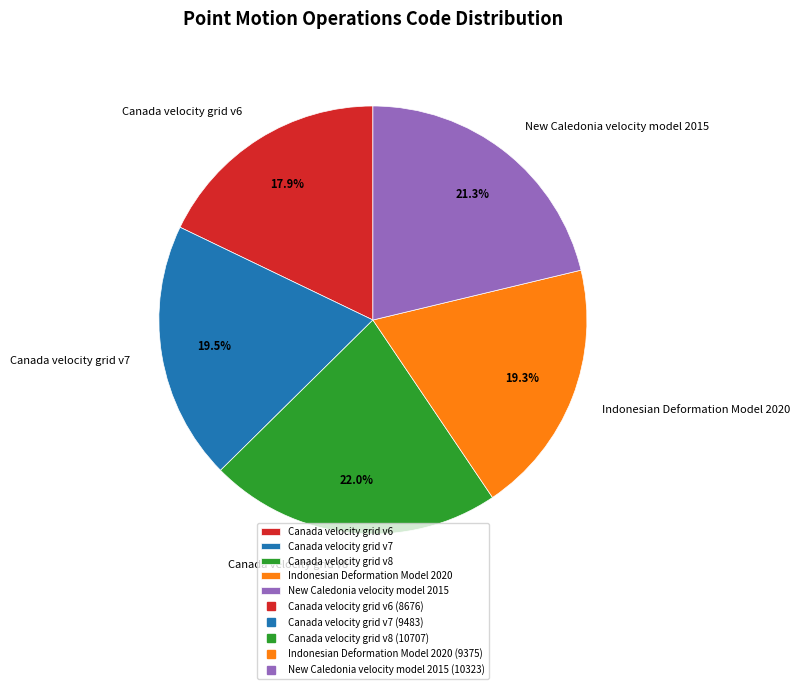

Approximately how many times larger is the value at Canada velocity grid v8 compared to Indonesian Deformation Model 2020?

1.1